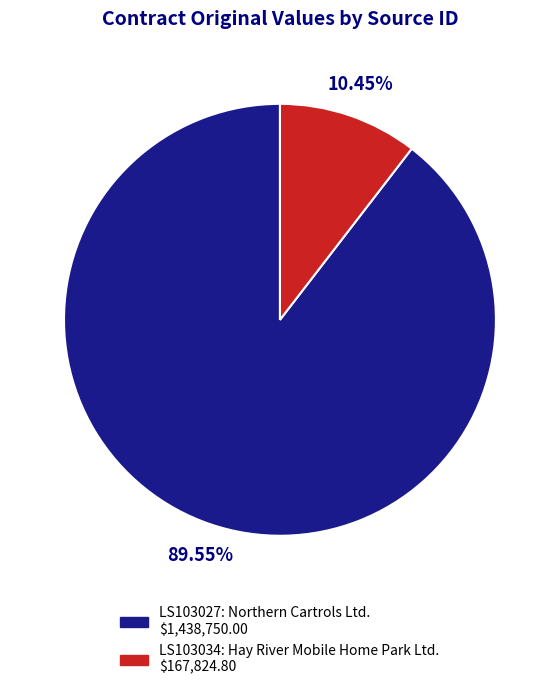

Which has a higher value, LS103027 or LS103034?

LS103027